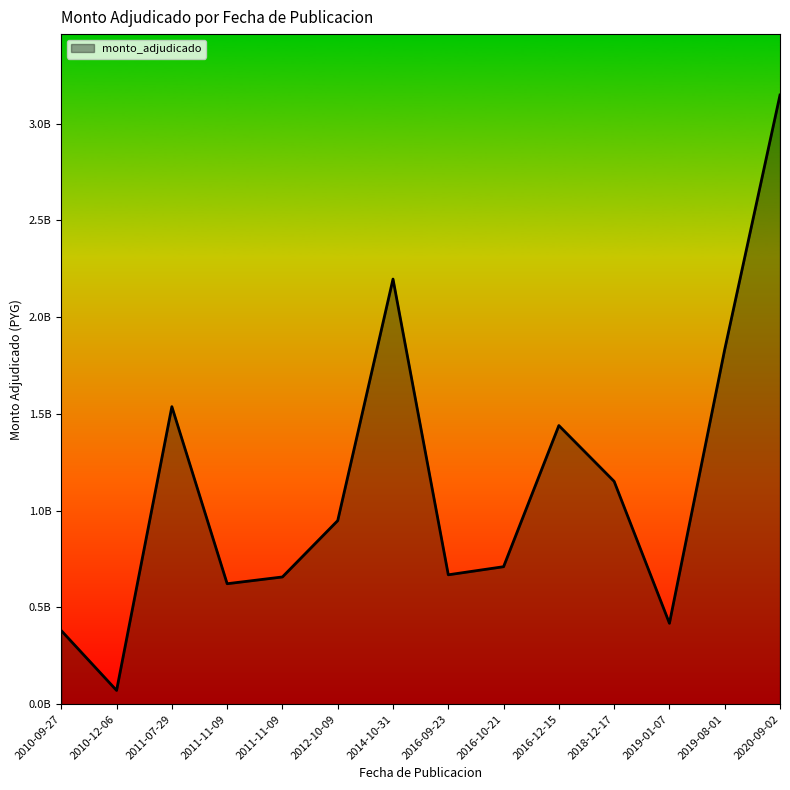

True or false: the data shows 267612835 at 2011-11-09.

False